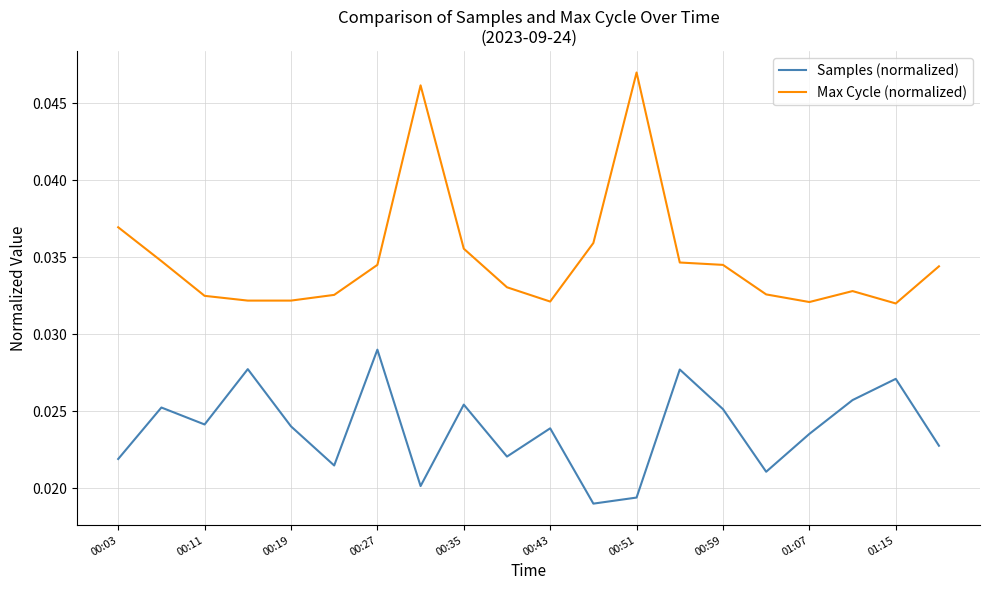

Which series has the largest total across all categories?

Max Cycle (normalized)